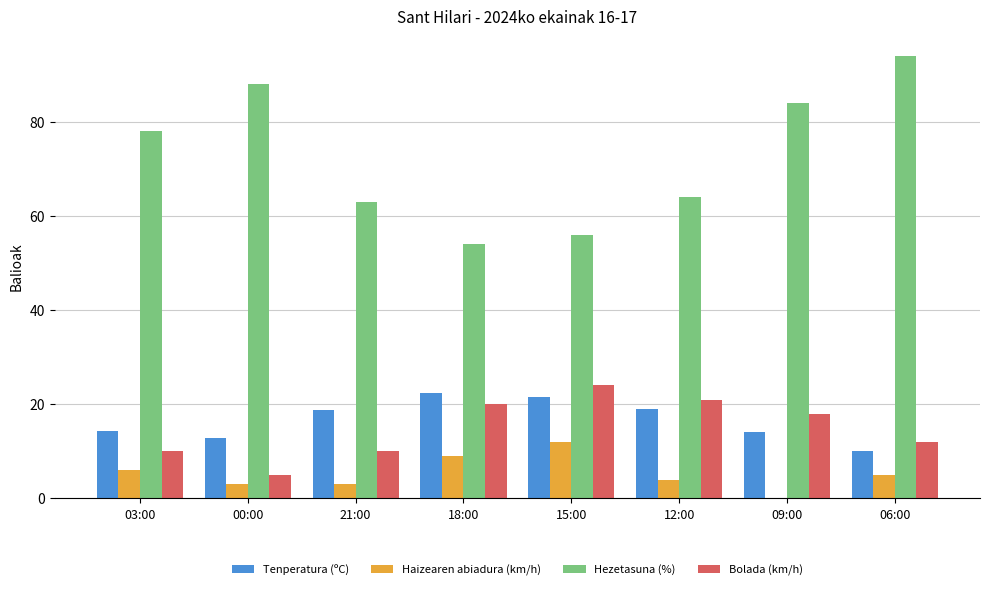

What is the difference between the Hezetasuna (%) values at 18:00 and 15:00?

2.0